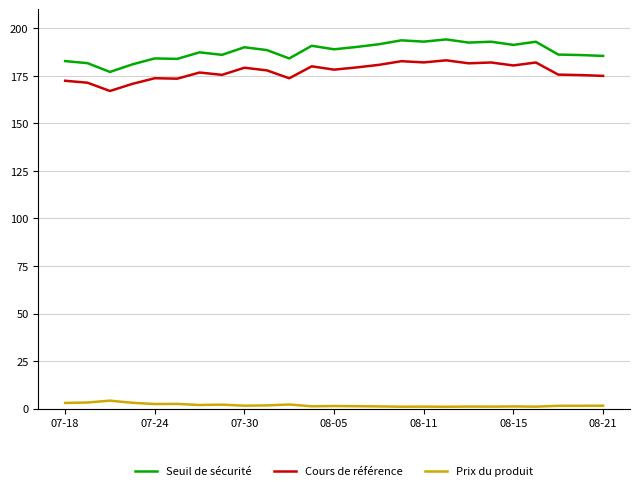

What is the greatest value displayed?

194.2